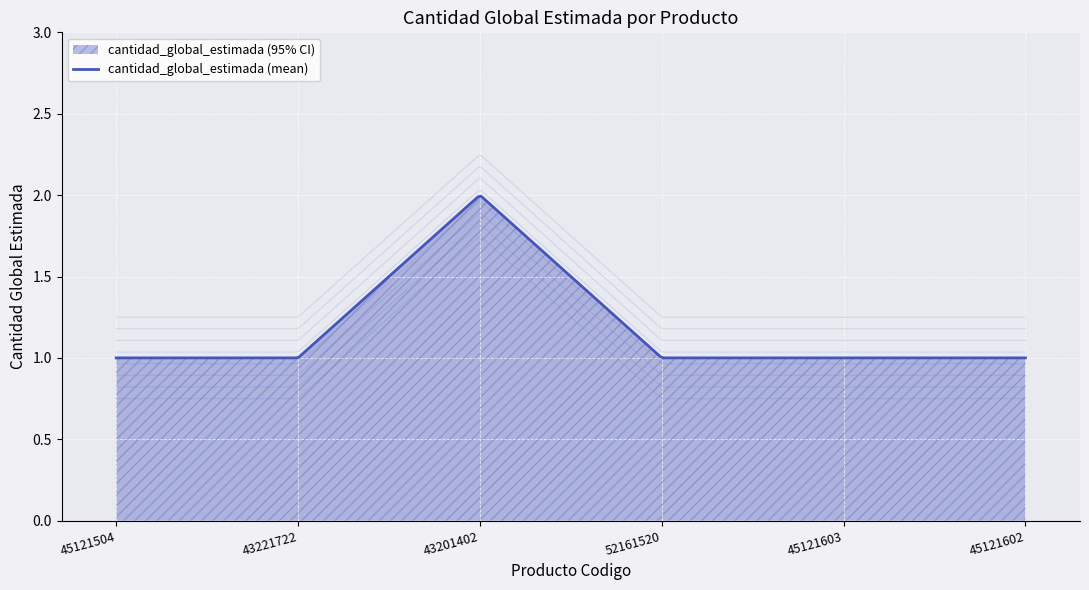

Between 43221722 and 43201402, which is larger?

43201402